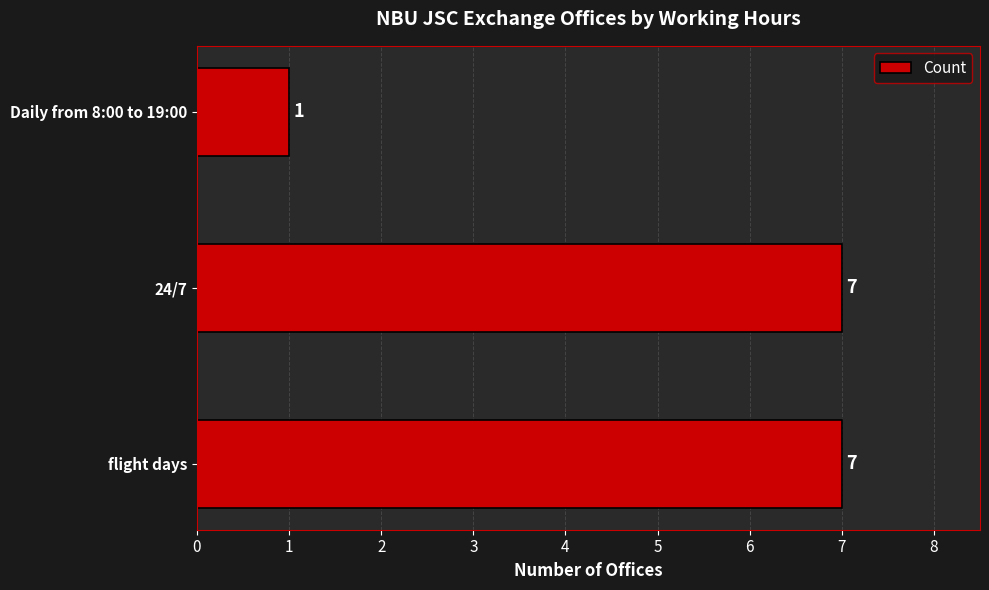

Is it true that the value at 24/7 is 5?

False